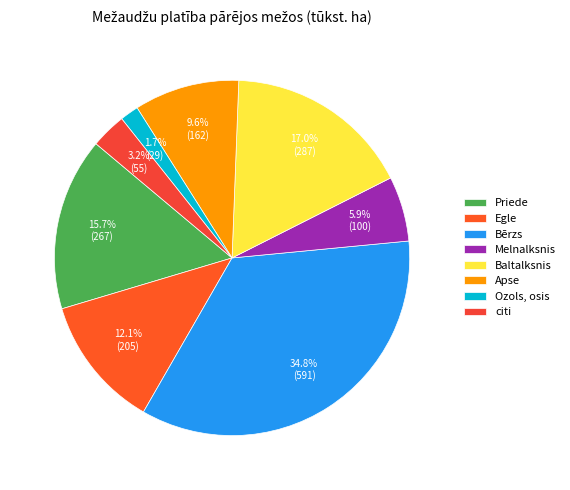

Does Bērzs account for over 50% of the chart?

No